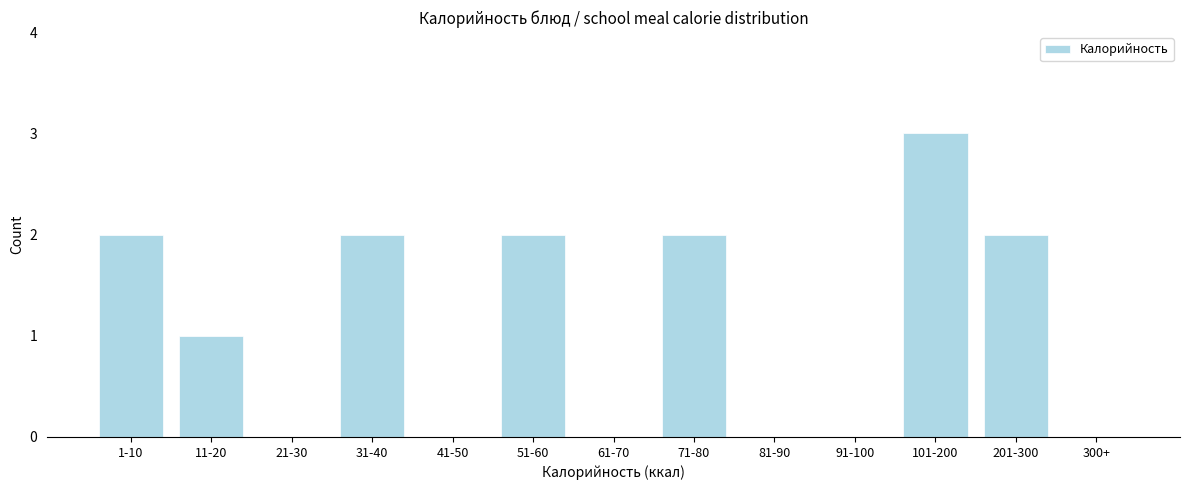

Reading left to right, transcribe all the data shown in this chart.

1-10=2	11-20=1	21-30=0	31-40=2	41-50=0	51-60=2	61-70=0	71-80=2	81-90=0	91-100=0	101-200=3	201-300=2	300+=0